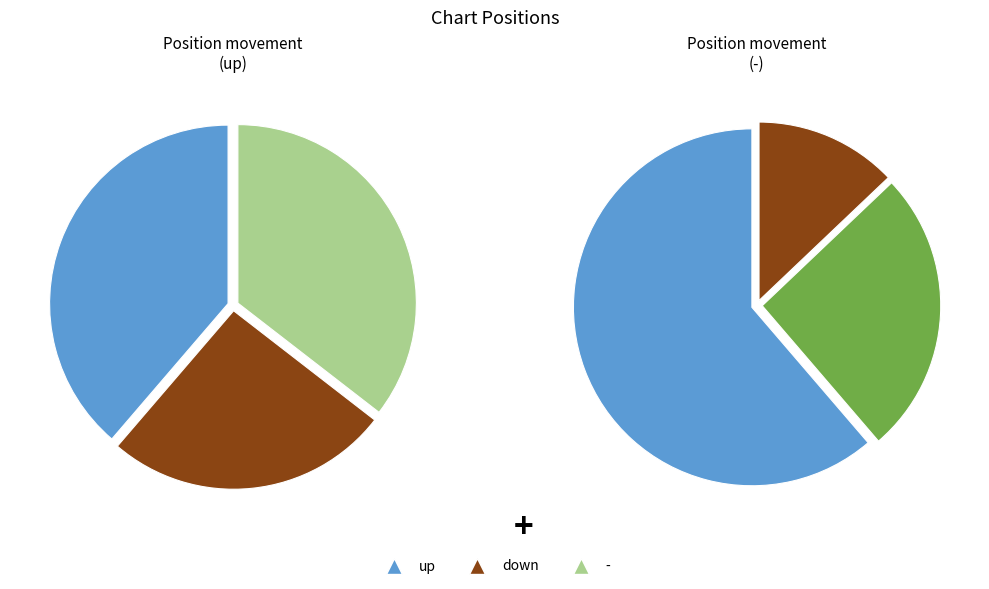

To the nearest percent, what portion does up represent?

39%